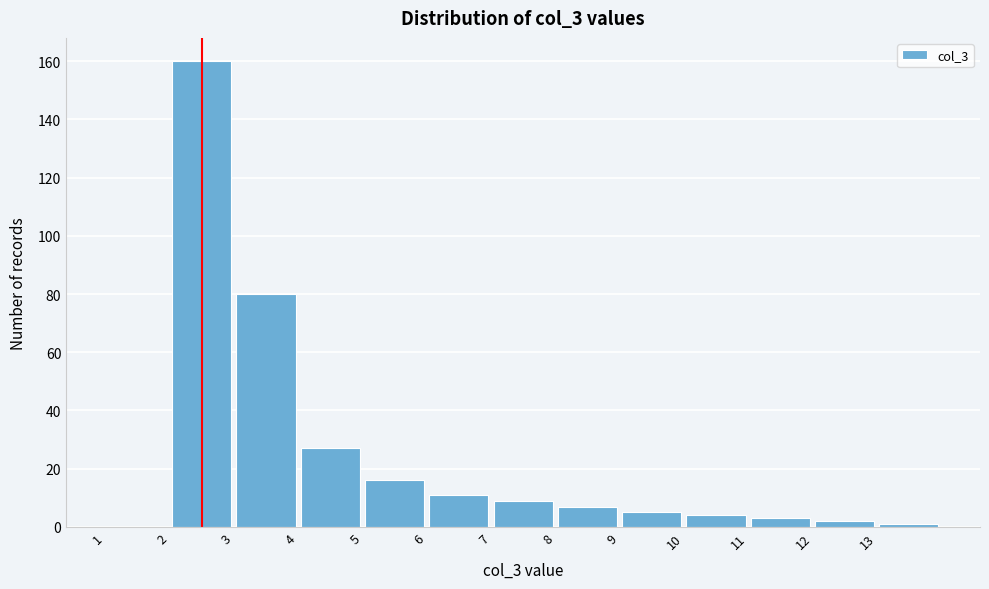

How tall is the bar that spans 5 to 6 on the x-axis? The values are not printed on the chart, so give them approximately, as read against the axis.

16